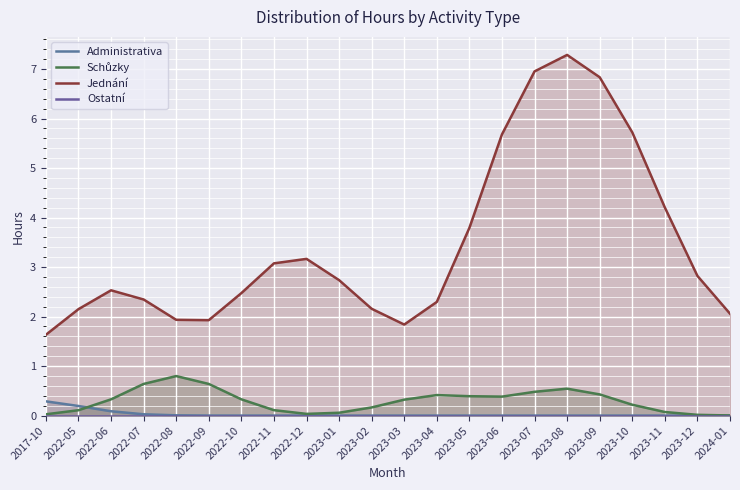

Reading right to left, list all the values displayed in this chart.

Administrativa: 2024-01=0.0	2023-12=0.0	2023-11=0.0	2023-10=0.0	2023-09=0.0	2023-08=0.0	2023-07=0.0	2023-06=0.0	2023-05=0.0	2023-04=0.0	2023-03=0.0	2023-02=0.0	2023-01=0.0	2022-12=0.0	2022-11=0.0	2022-10=0.0	2022-09=0.0	2022-08=0.0	2022-07=0.0	2022-06=0.1	2022-05=0.2	2017-10=0.3
Schůzky: 2024-01=0.0	2023-12=0.0	2023-11=0.1	2023-10=0.2	2023-09=0.4	2023-08=0.5	2023-07=0.5	2023-06=0.4	2023-05=0.4	2023-04=0.4	2023-03=0.3	2023-02=0.2	2023-01=0.1	2022-12=0.0	2022-11=0.1	2022-10=0.3	2022-09=0.6	2022-08=0.8	2022-07=0.6	2022-06=0.3	2022-05=0.1	2017-10=0.0
Jednání: 2024-01=2.1	2023-12=2.8	2023-11=4.2	2023-10=5.7	2023-09=6.8	2023-08=7.3	2023-07=7.0	2023-06=5.7	2023-05=3.8	2023-04=2.3	2023-03=1.8	2023-02=2.2	2023-01=2.7	2022-12=3.2	2022-11=3.1	2022-10=2.5	2022-09=1.9	2022-08=1.9	2022-07=2.3	2022-06=2.5	2022-05=2.1	2017-10=1.6
Ostatní: 2024-01=0.0	2023-12=0.0	2023-11=0.0	2023-10=0.0	2023-09=0.0	2023-08=0.0	2023-07=0.0	2023-06=0.0	2023-05=0.0	2023-04=0.0	2023-03=0.0	2023-02=0.0	2023-01=0.0	2022-12=0.0	2022-11=0.0	2022-10=0.0	2022-09=0.0	2022-08=0.0	2022-07=0.0	2022-06=0.0	2022-05=0.0	2017-10=0.0